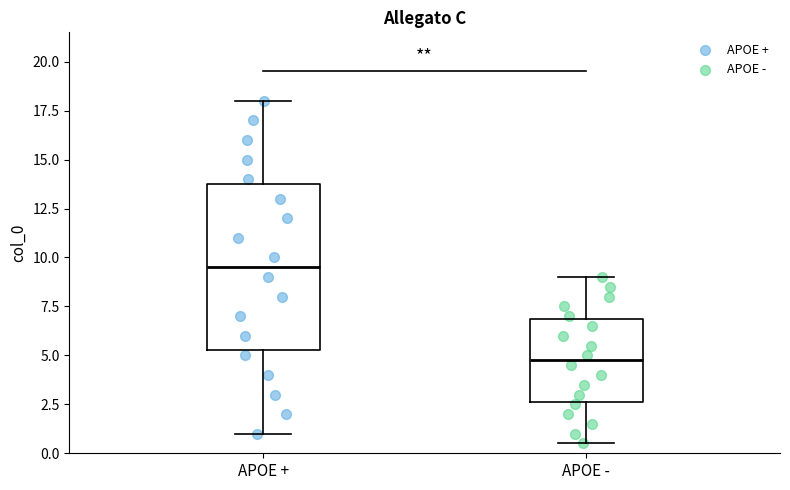

Where is the lower edge of the box for APOE - on the y-axis? The values are not printed on the chart, so give them approximately, as read against the axis.

2.5